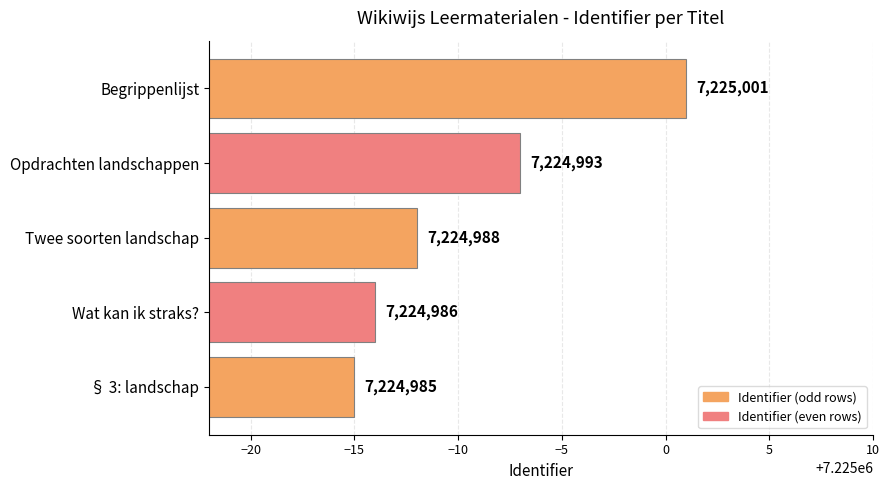

At which label is the value closest to 7224993?

Opdrachten landschappen